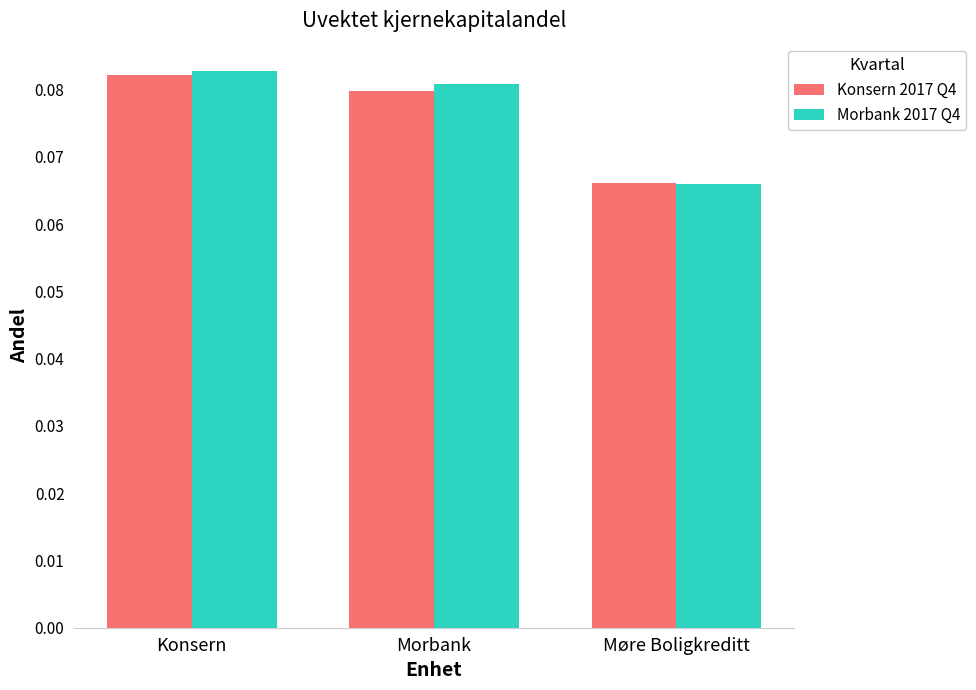

How many groups of bars are there?

3